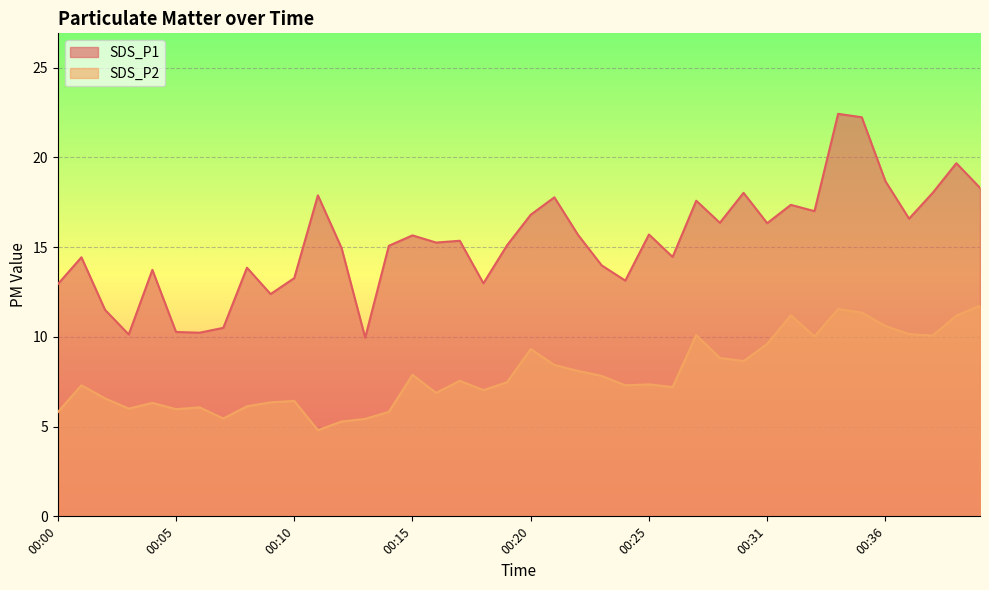

At how many categories does at least one series exceed 5?

40